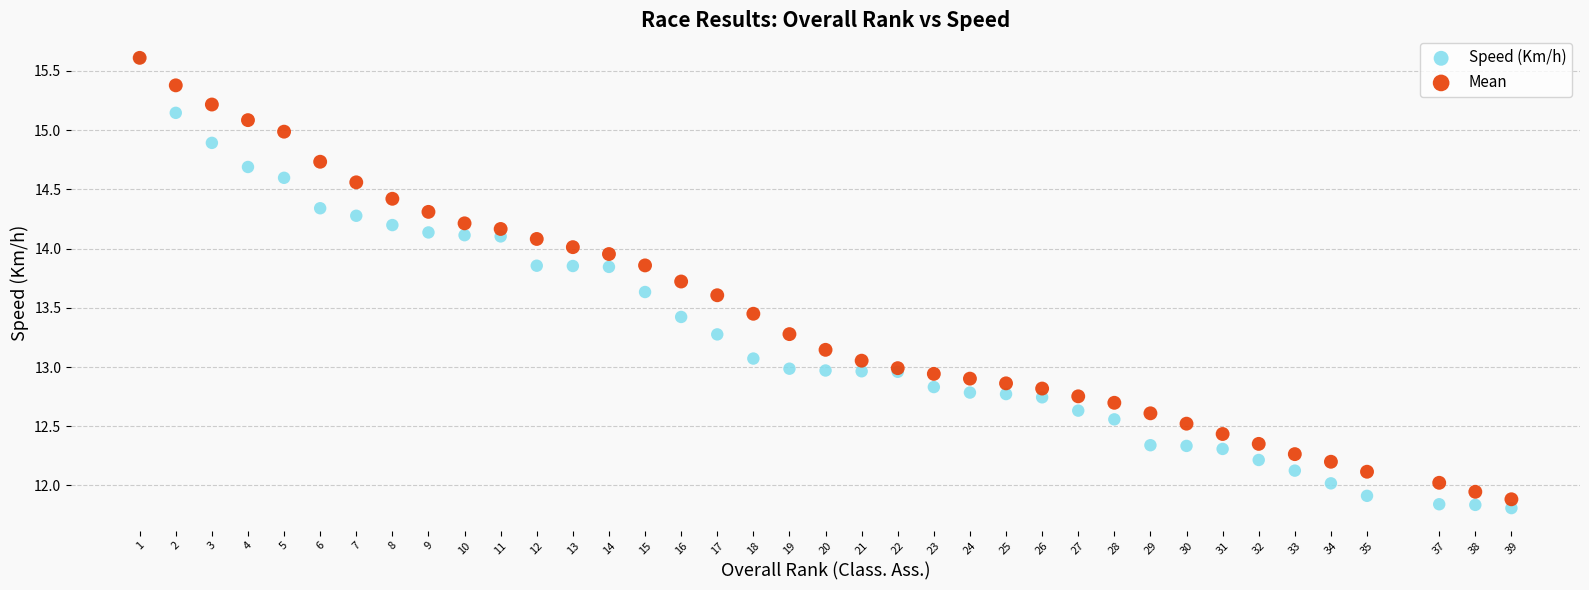

What are all the series names shown in the legend?

Speed (Km/h), Mean